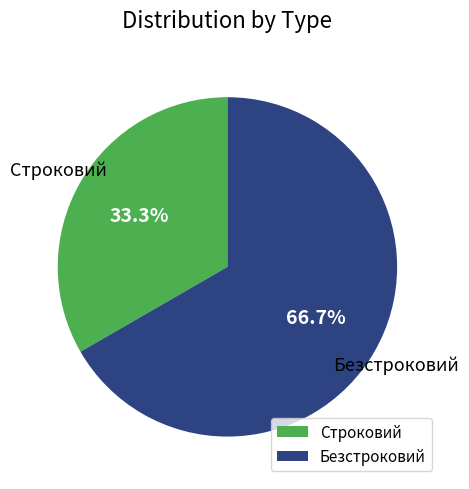

Combined, what portion of the pie is Строковий and Безстроковий?

100.0%